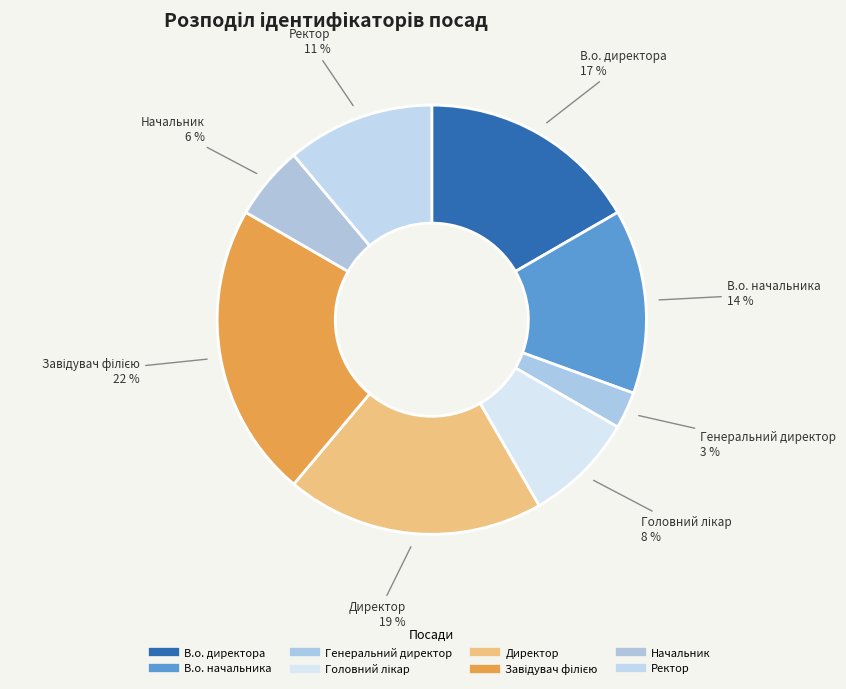

Does Завідувач філією account for over 50% of the chart?

No